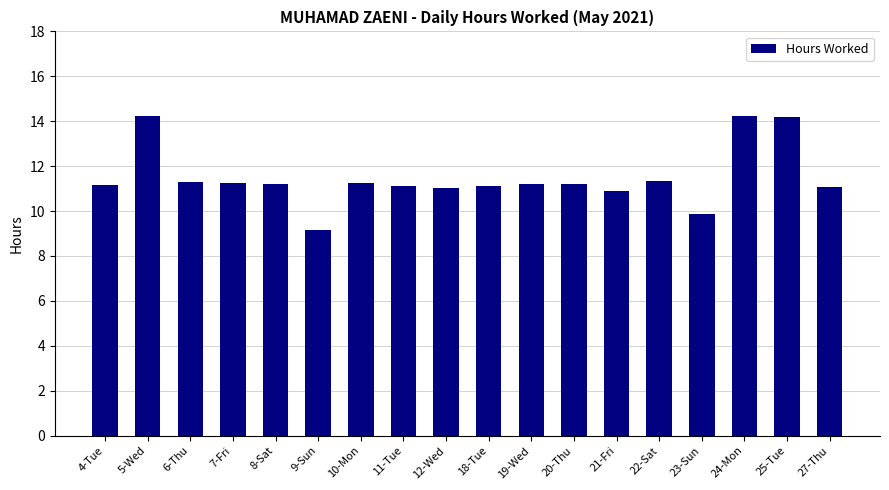

What is the difference between the values at 9-Sun and 18-Tue?

2.0